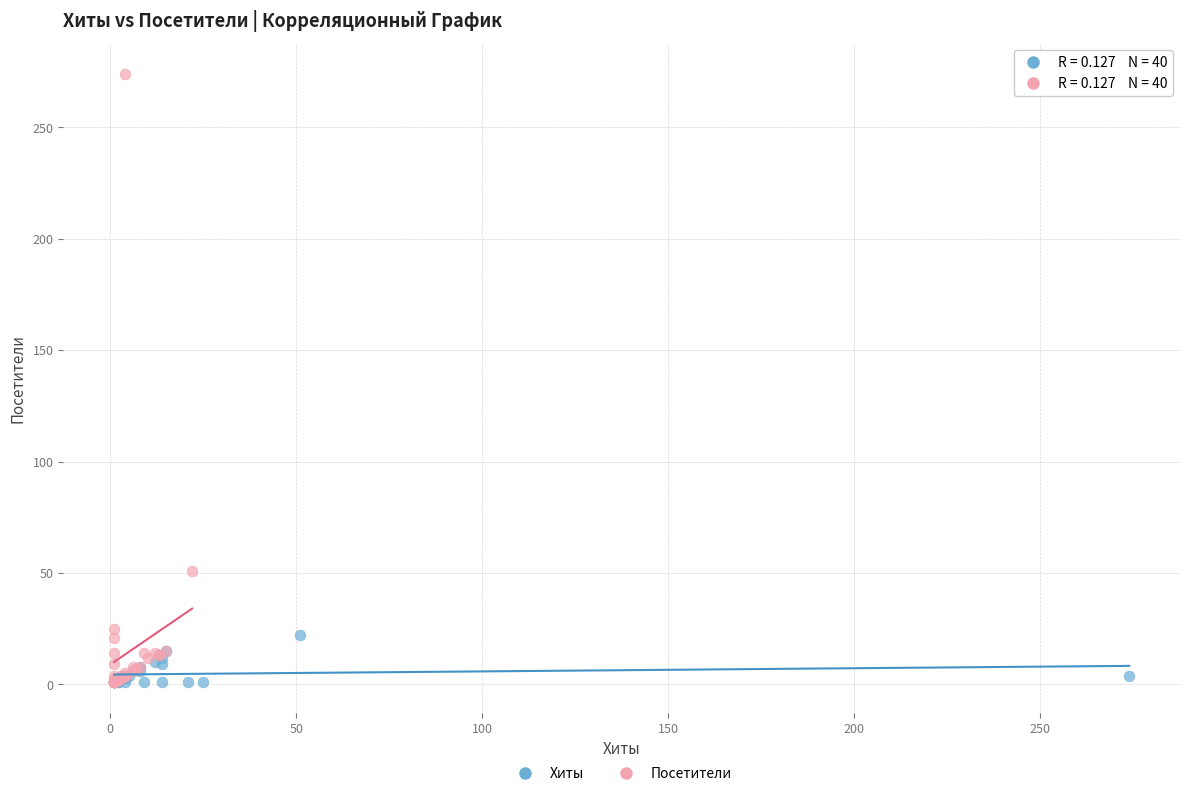

What are all the series names shown in the legend?

Хиты, Посетители